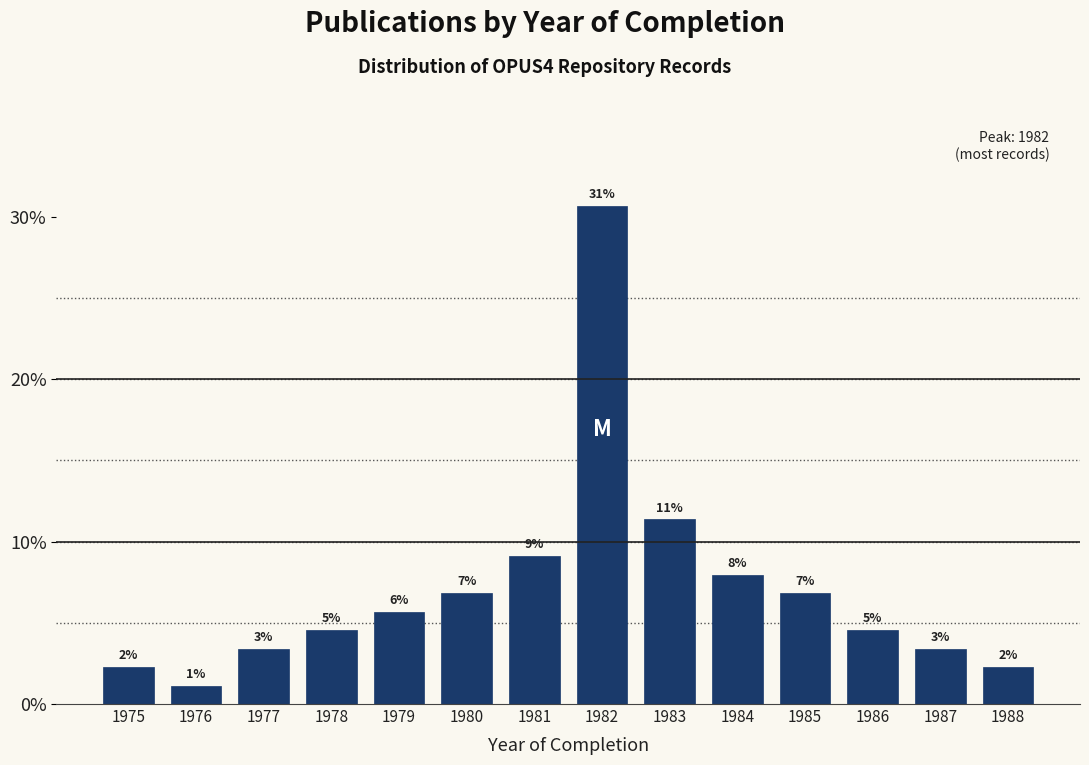

Does the chart contain any negative values?

No